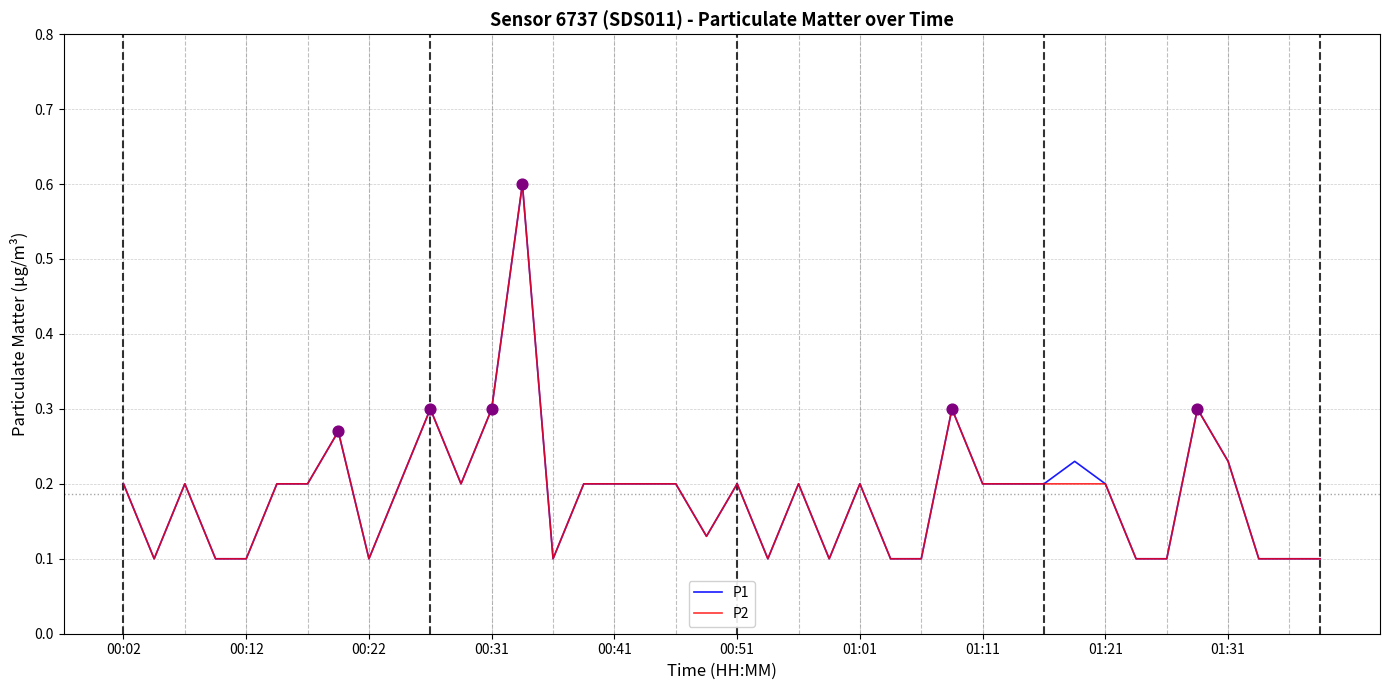

What is the highest value of the P1 series?

0.6